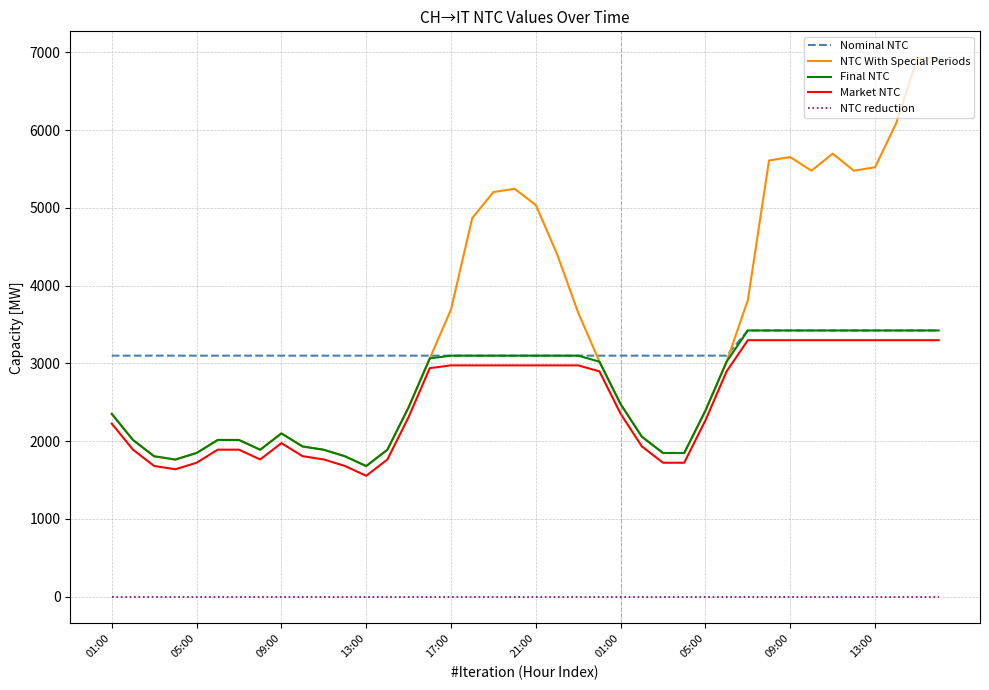

What is the highest value of the Market NTC series?

3297